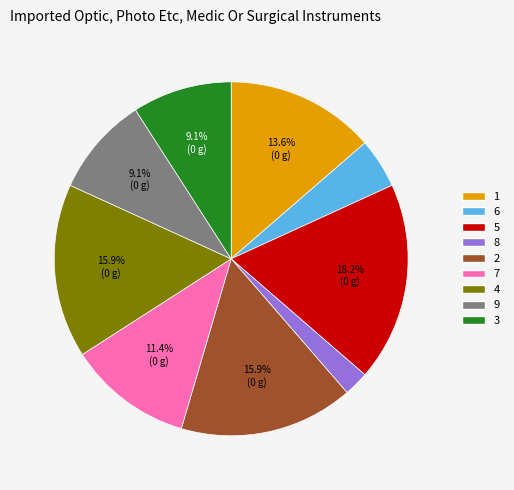

Is 1 the majority of the pie?

No